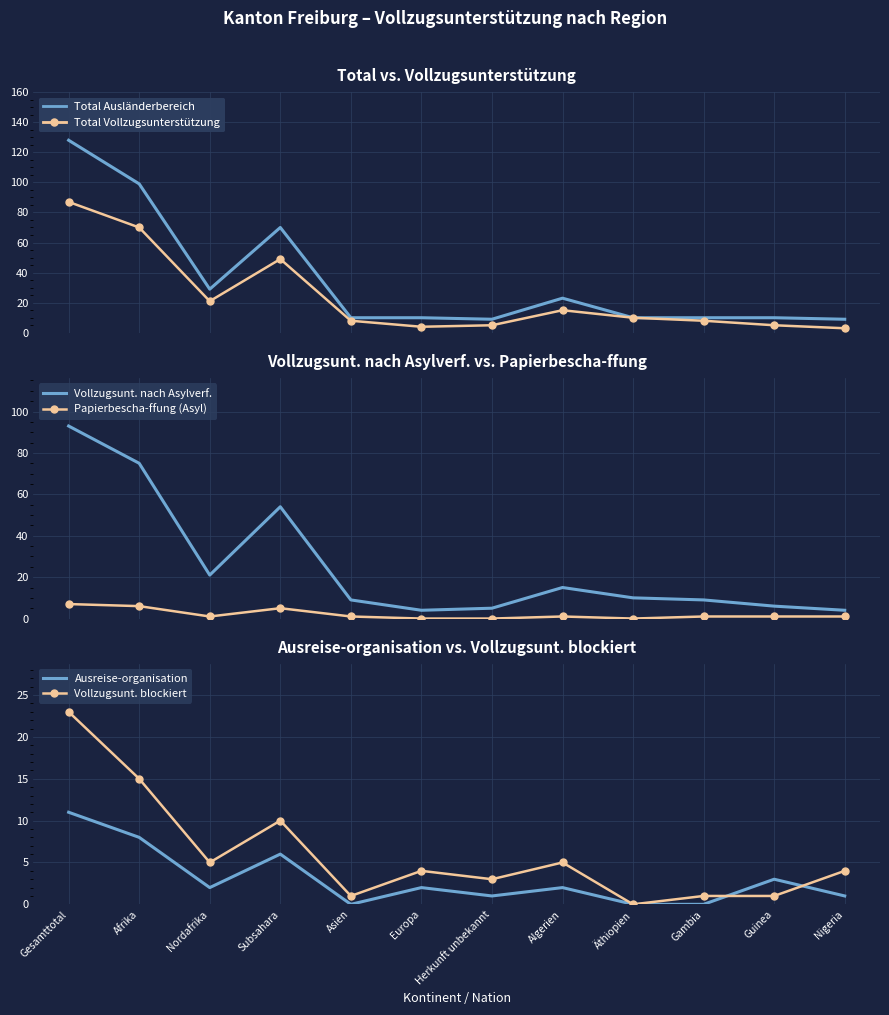

What is the lowest value of the Vollzugsunt. nach Asylverf. series?

4